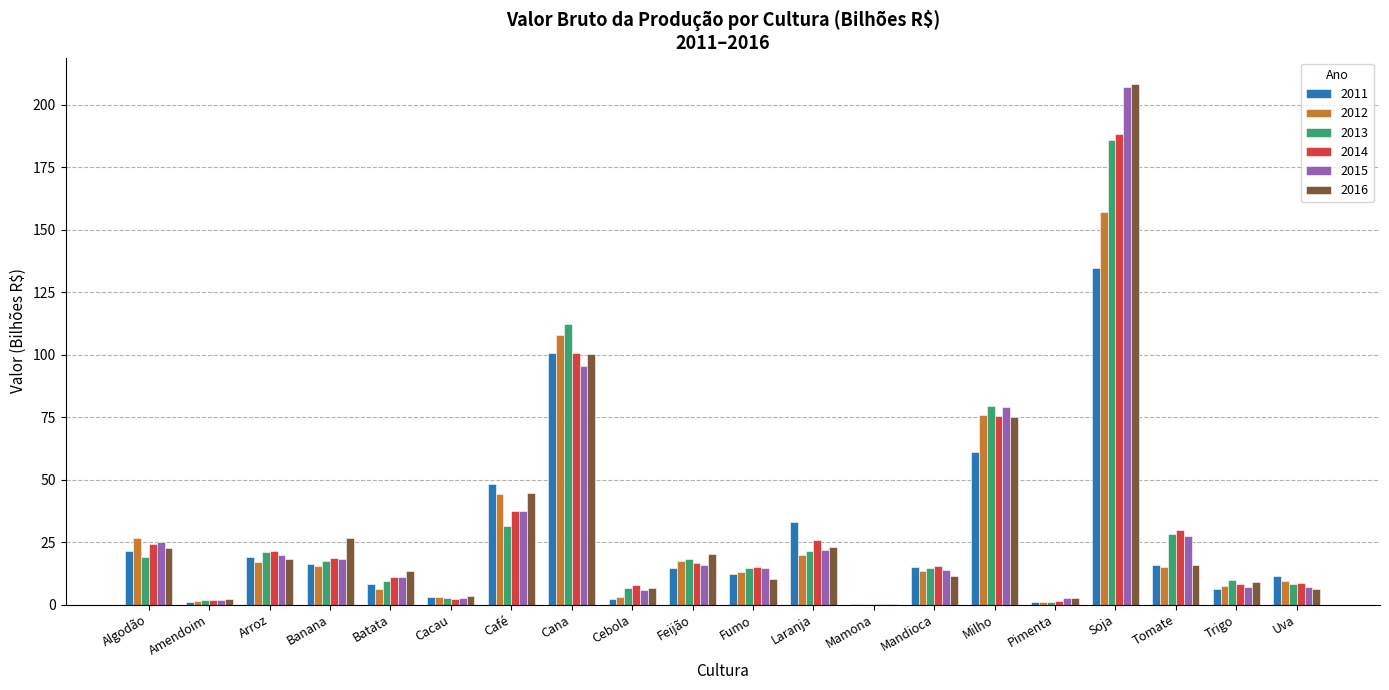

What is the average value of the 2015 series?

30.7